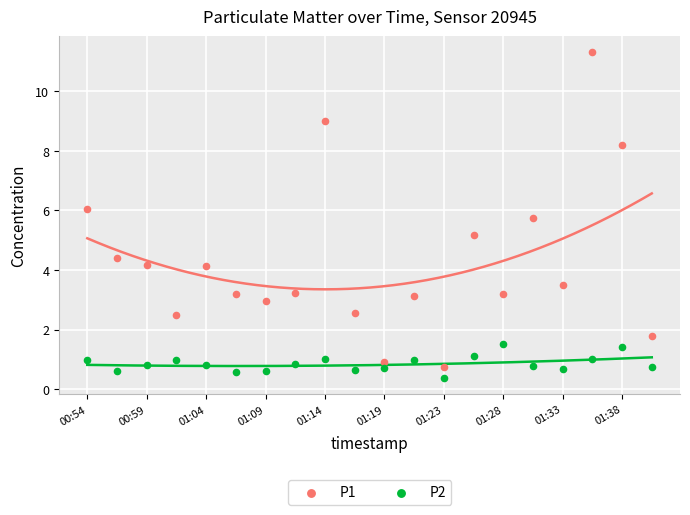

Which series contains the lowest Y value?

P2